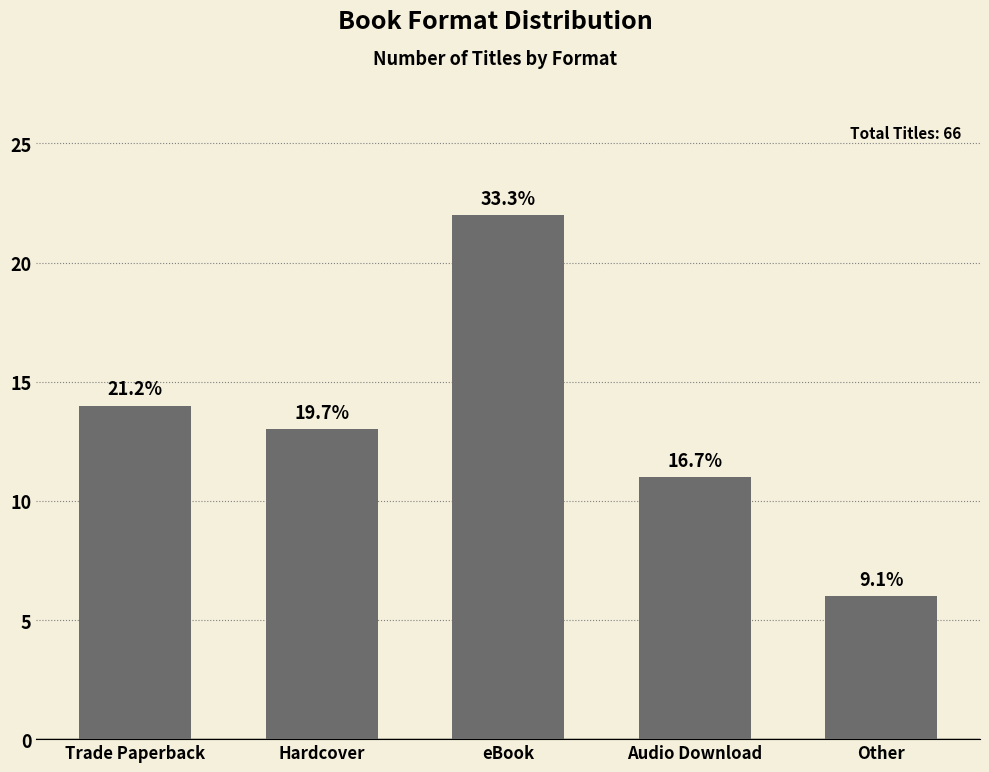

Reading left to right, list all the values displayed in this chart.

14	13	22	11	6